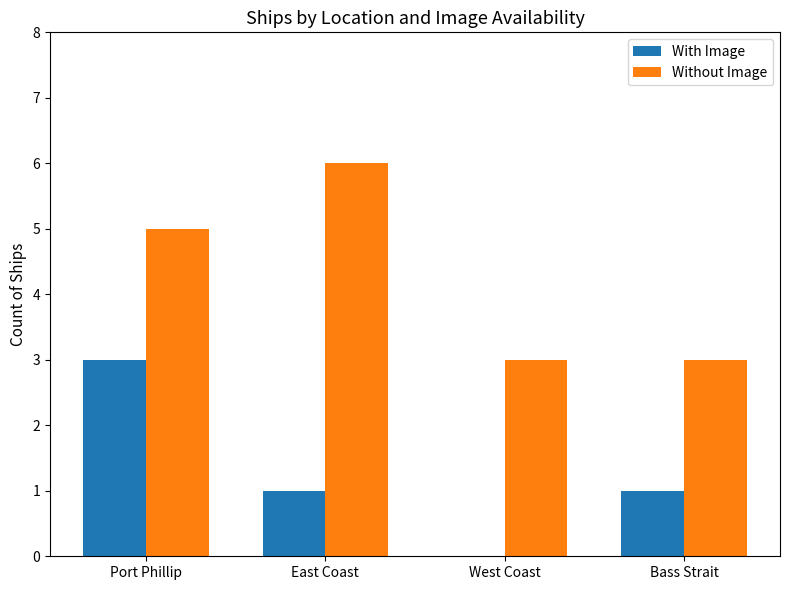

Between East Coast and Bass Strait, which series saw the biggest shift?

Without Image